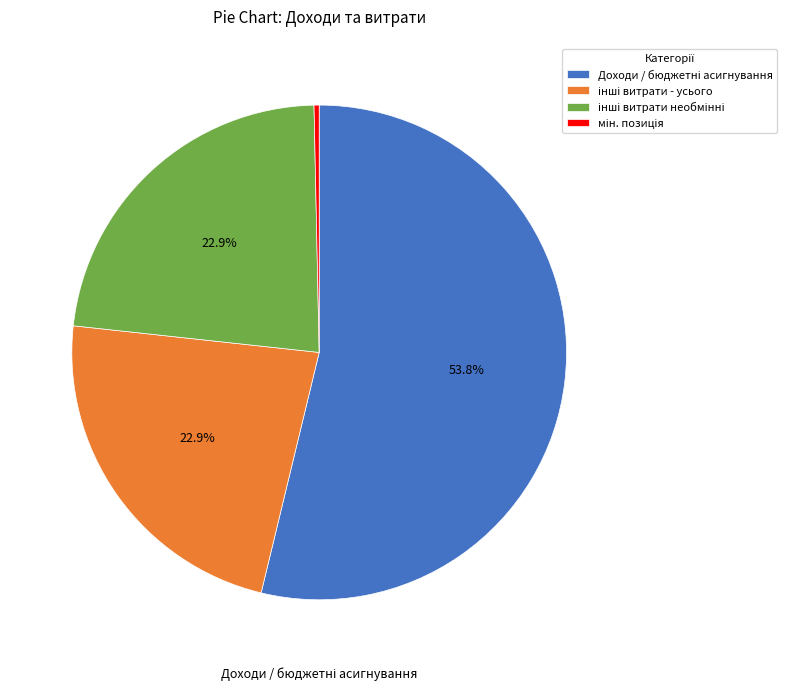

Is there any slice that represents more than half of the pie?

Yes